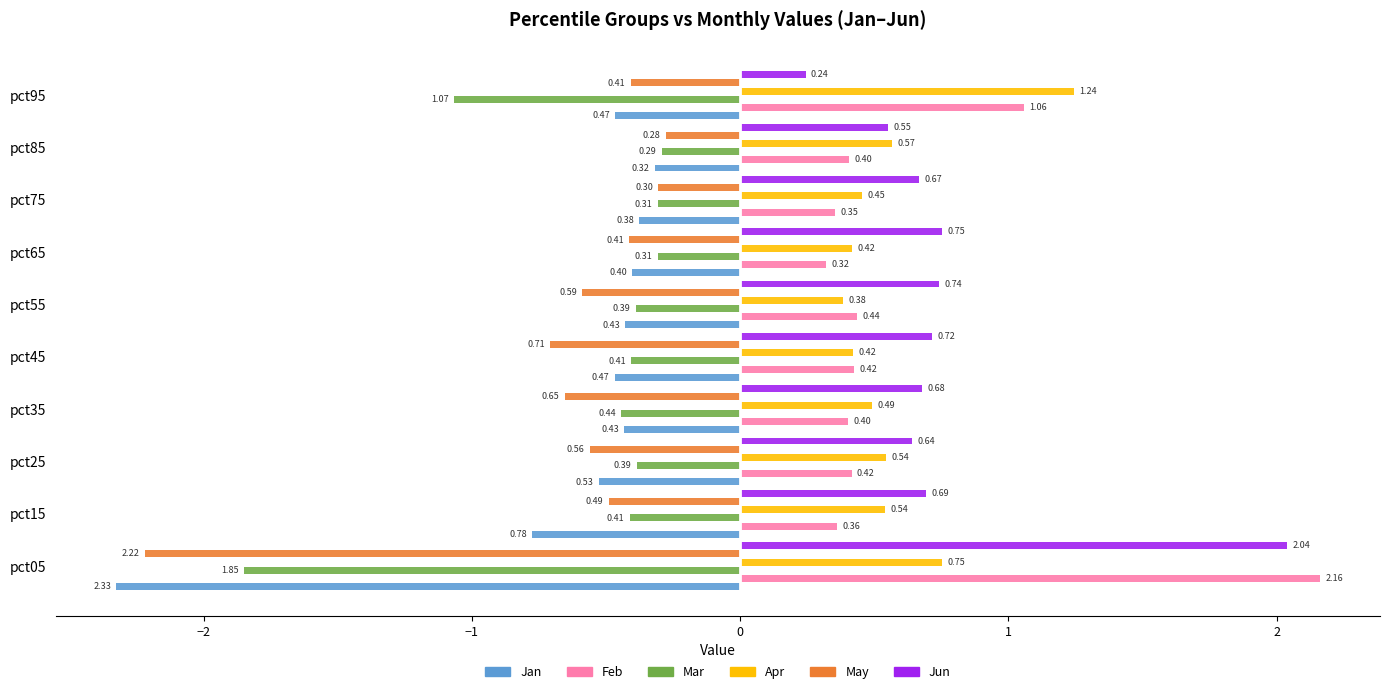

List the series in order of their peak value, highest first.

Feb, Jun, Apr, May, Mar, Jan